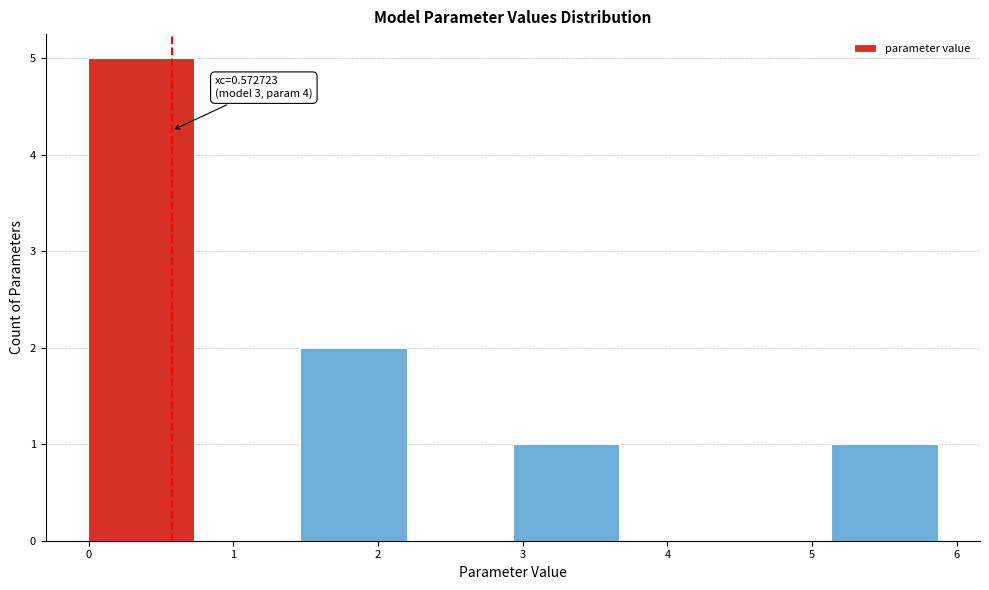

Over which range of the x-axis is the bar tallest?

0.0 to 0.7